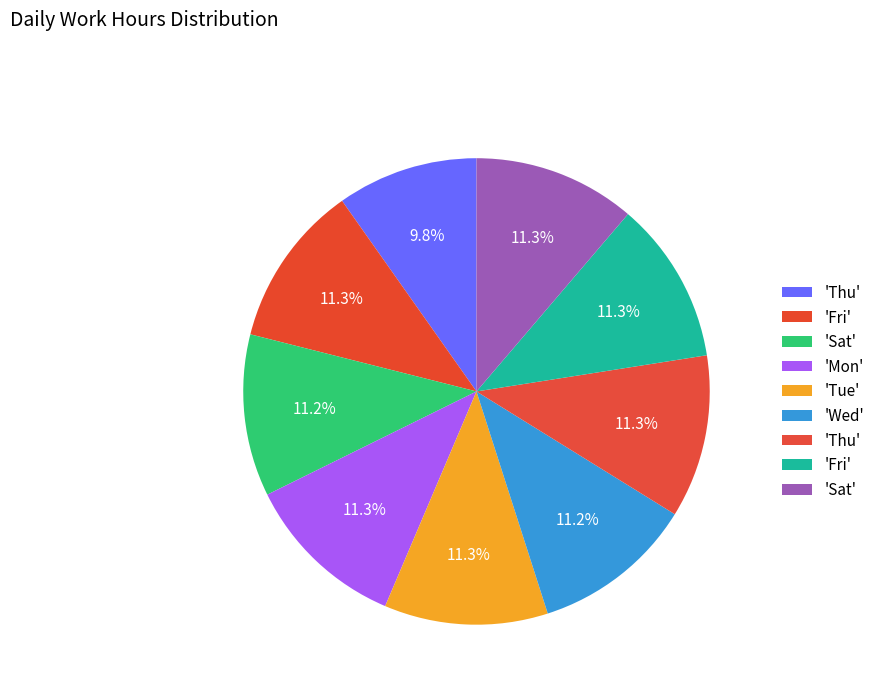

Rank the categories by value from lowest to highest.

Thu, Sat, Wed, Sat, Fri, Fri, Mon, Thu, Tue